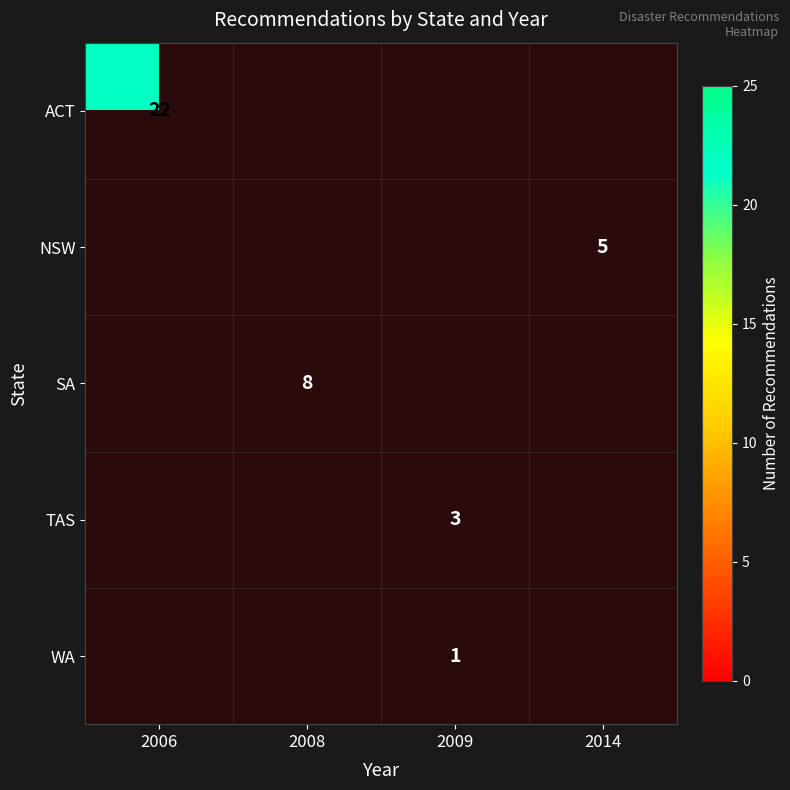

True or false: ACT has a value of 22 at 2006.

True